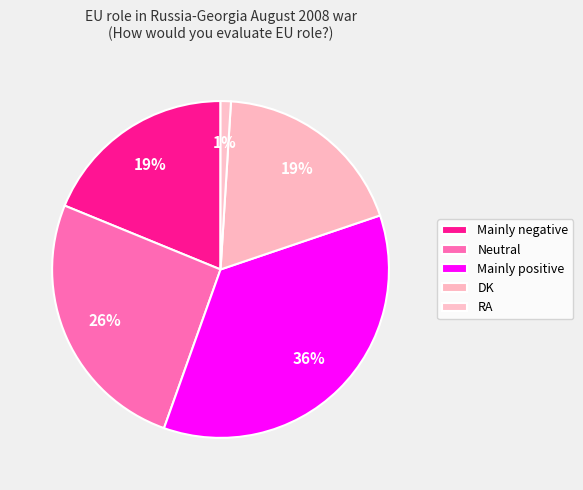

How many segments does this pie chart have?

5